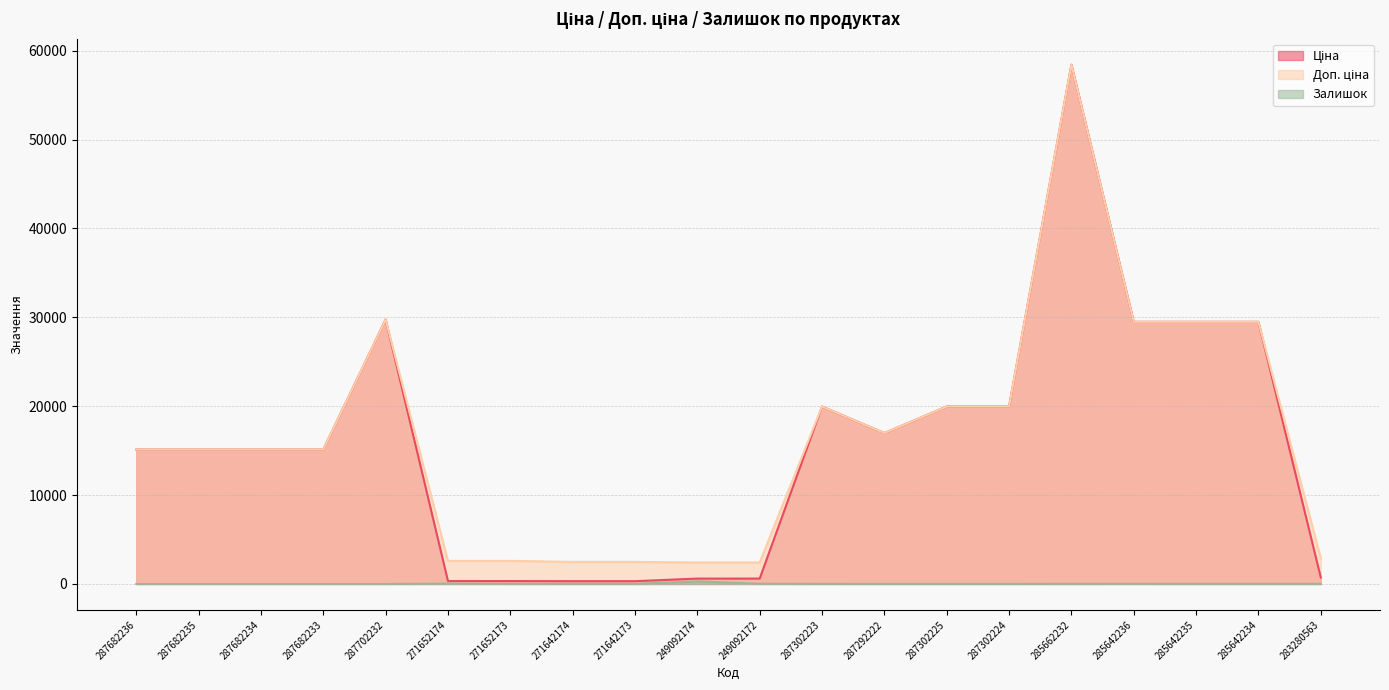

At which label does Доп. ціна first exceed 15120?

287702232